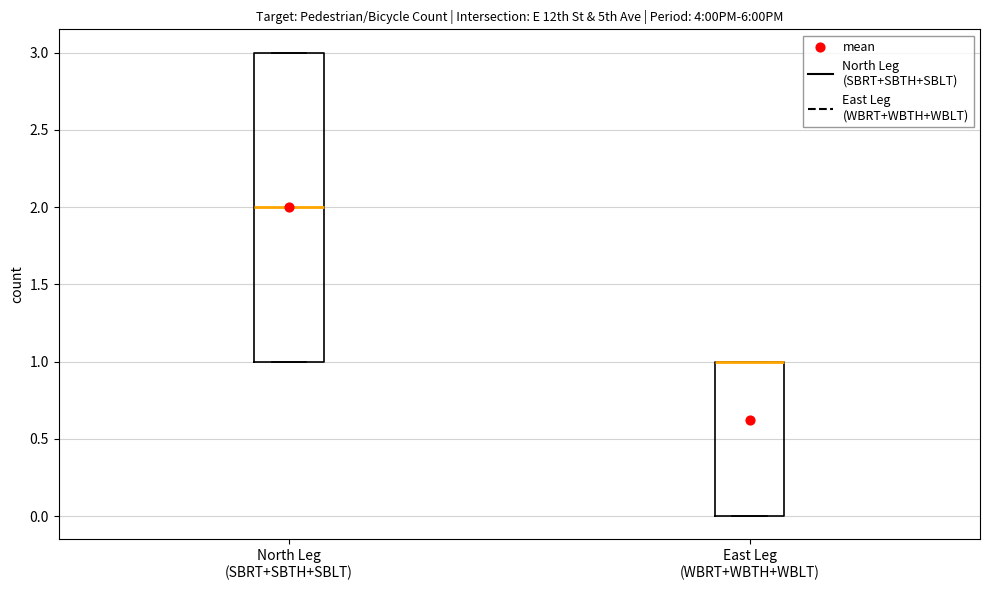

Which box is the tallest, from its lower edge to its upper edge?

North Leg (SBRT+SBTH+SBLT)